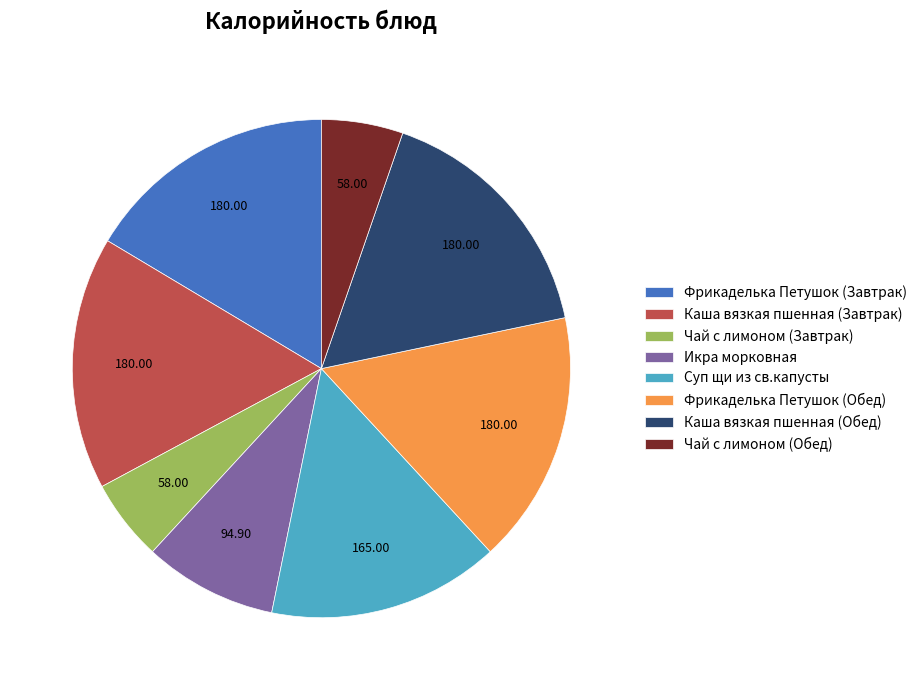

Is Чай с лимоном (Обед) the majority of the pie?

No